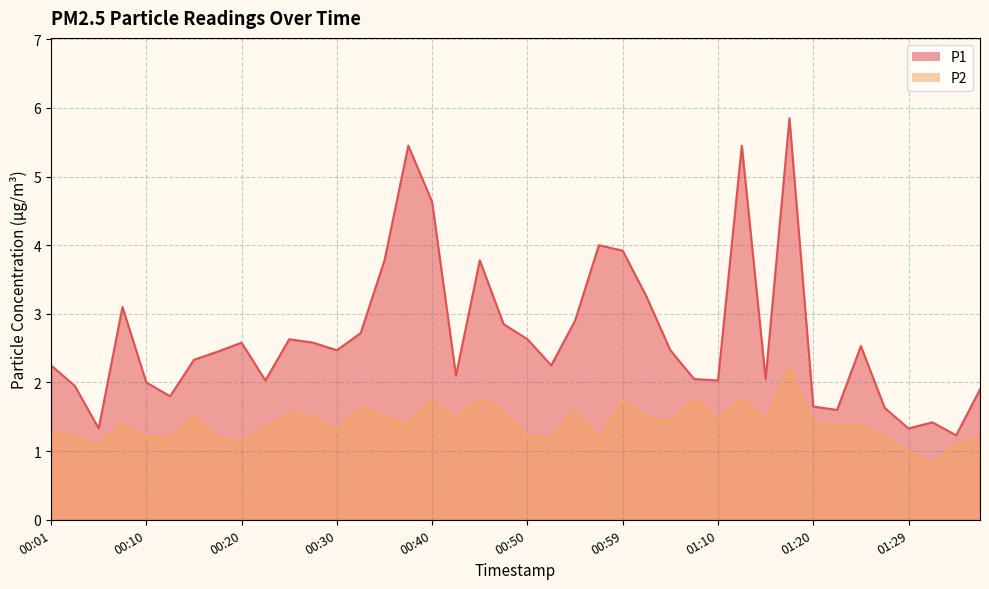

What is the value of the P2 point at the 17th from the left?

1.8